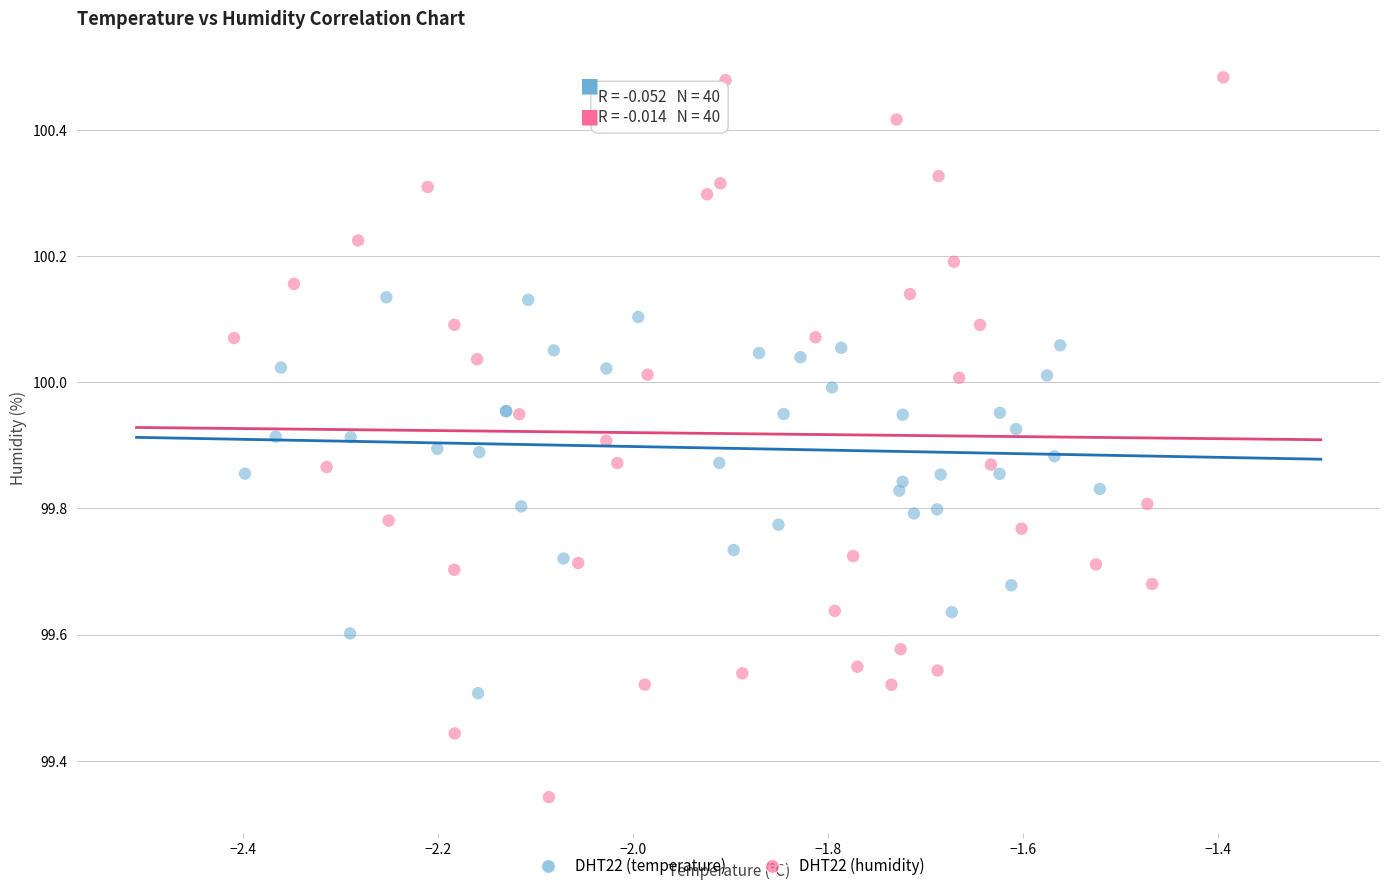

Which series has the widest spread of Y values?

DHT22 (humidity)